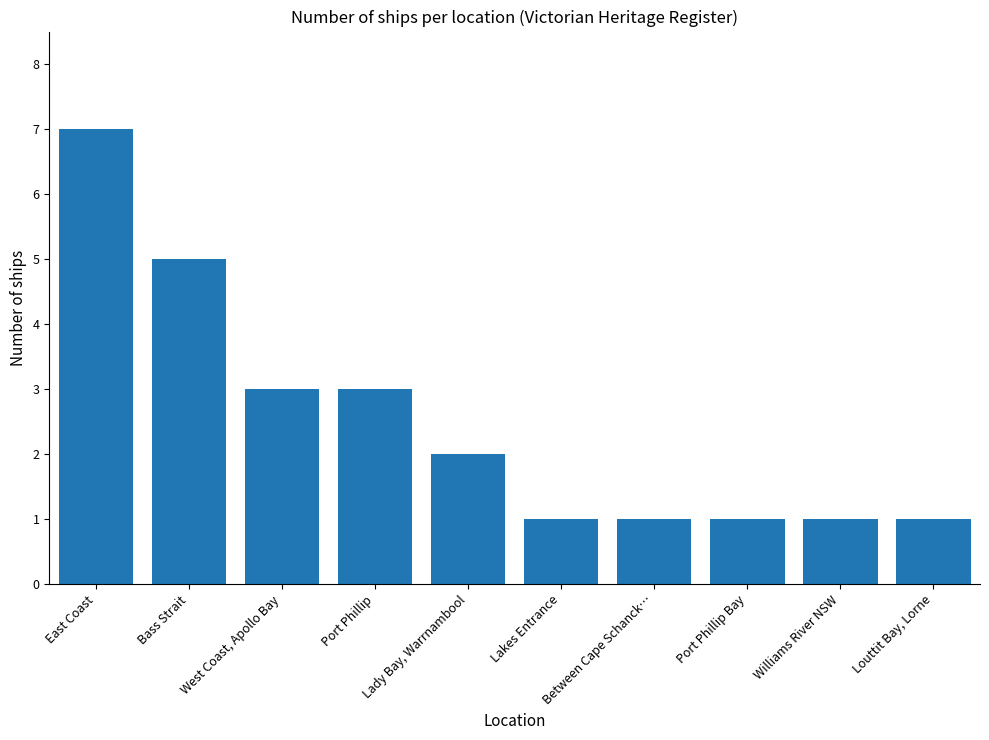

Reading left to right, extract all data points from this chart.

East Coast=7	Bass Strait=5	West Coast, Apollo Bay=3	Port Phillip=3	Lady Bay, Warrnambool=2	Lakes Entrance=1	Between Cape Schanck…=1	Port Phillip Bay=1	Williams River NSW=1	Louttit Bay, Lorne=1